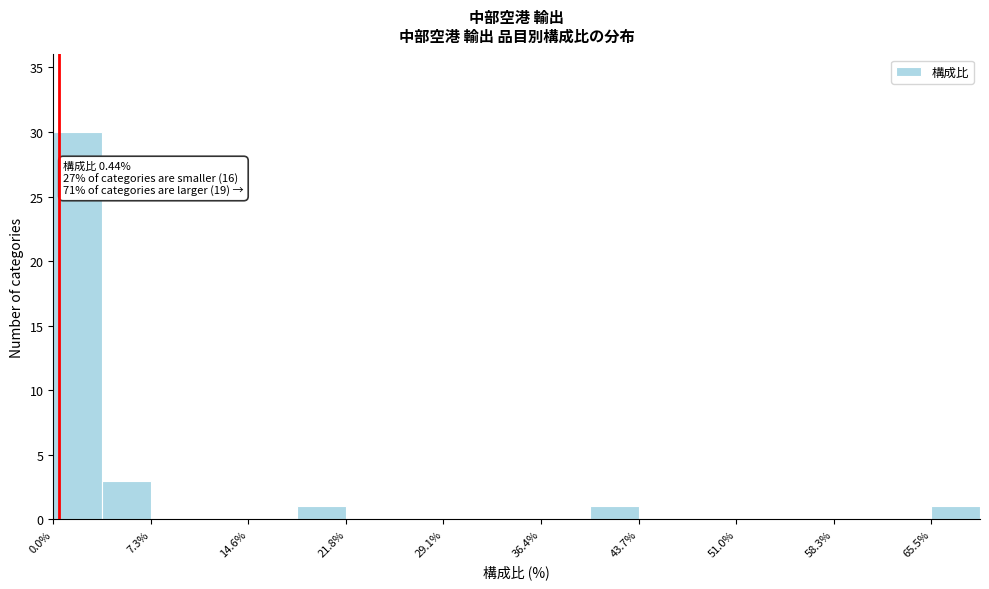

Read against the x-axis, roughly where is the centre of the tallest bar?

2